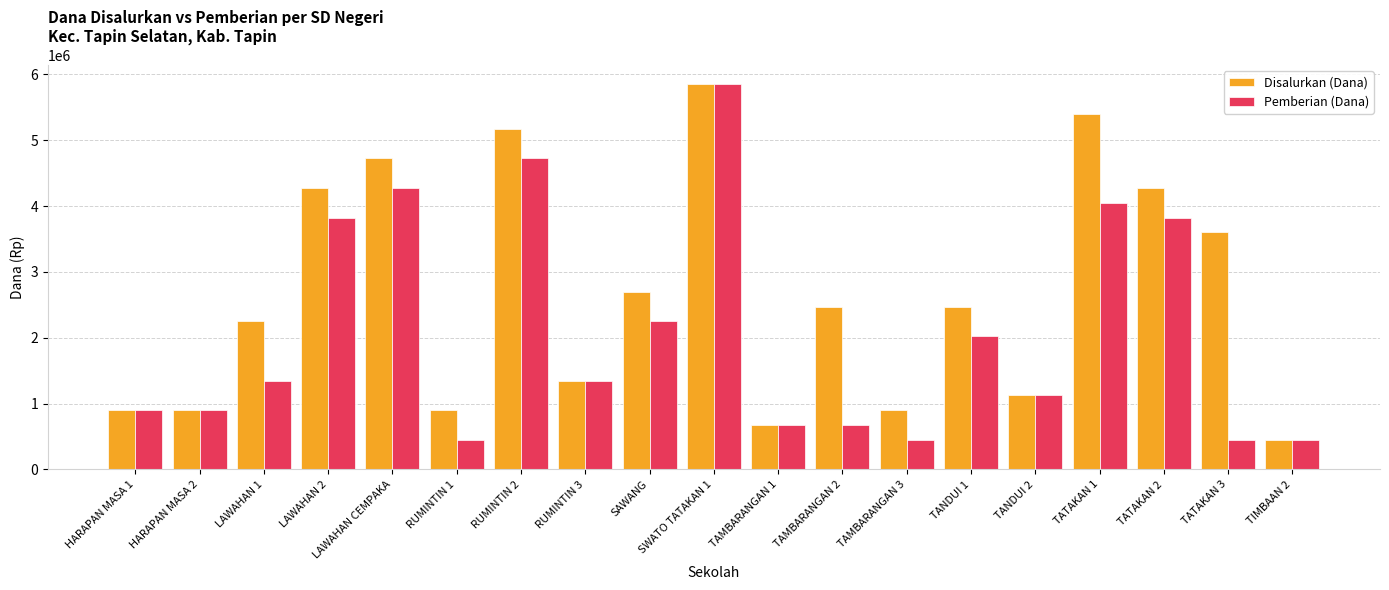

At SAWANG, list the series in order from largest to smallest.

Disalurkan (Dana), Pemberian (Dana)